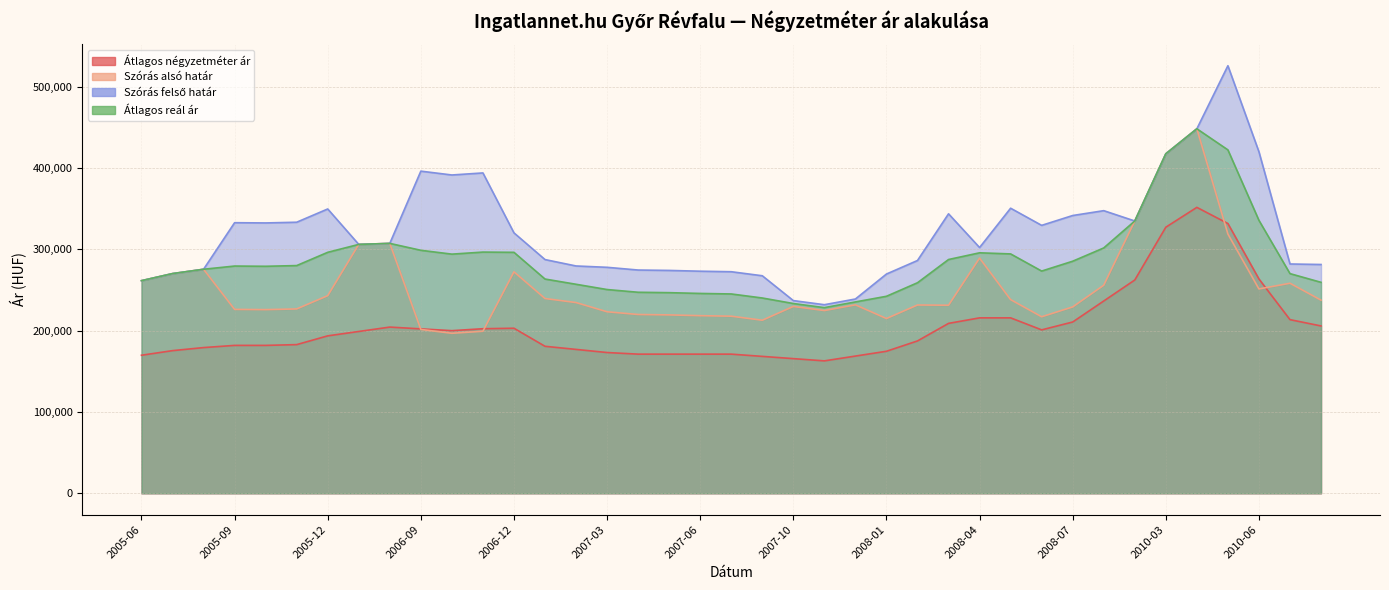

Between 2007-04 and 2010-09, which is larger?

2010-09